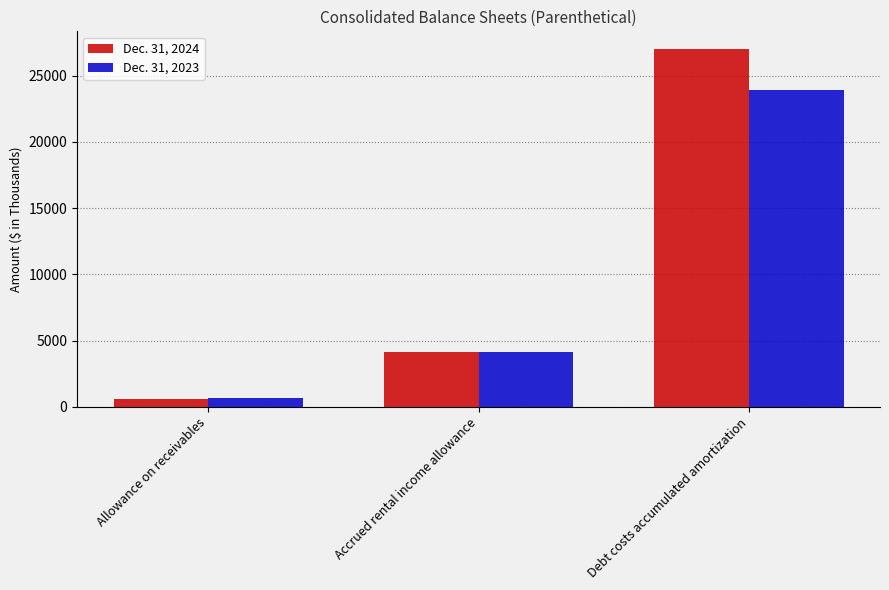

How many groups of bars are there?

3